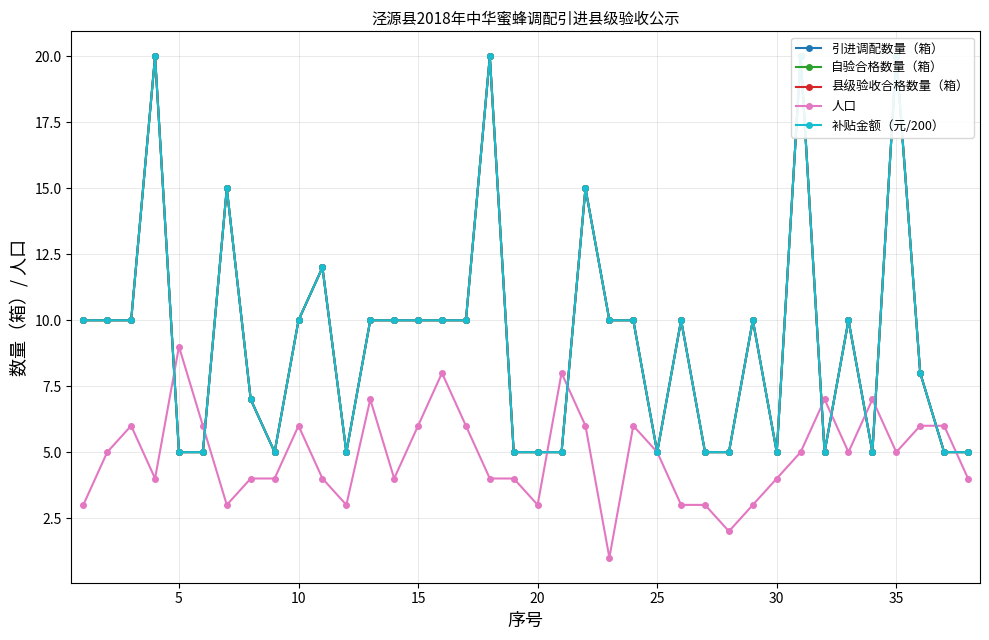

What is the highest value of the 人口 series?

9